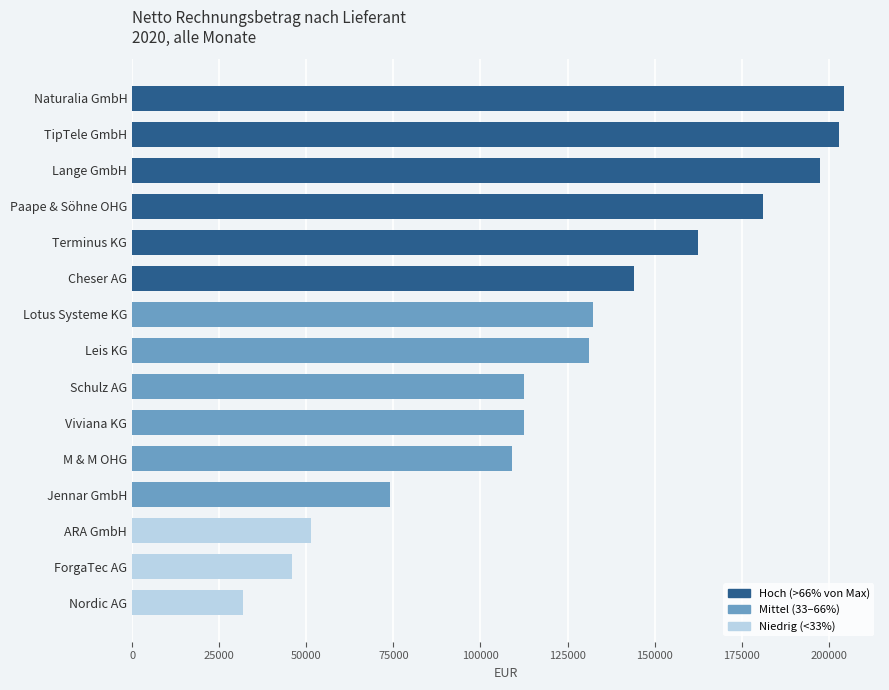

What is the sum of all values?

1893384.3